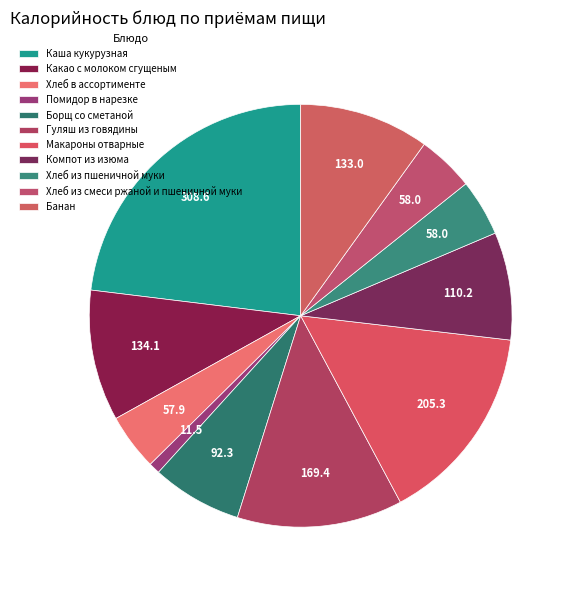

To the nearest percent, what percentage of the pie is Борщ со сметаной?

7%